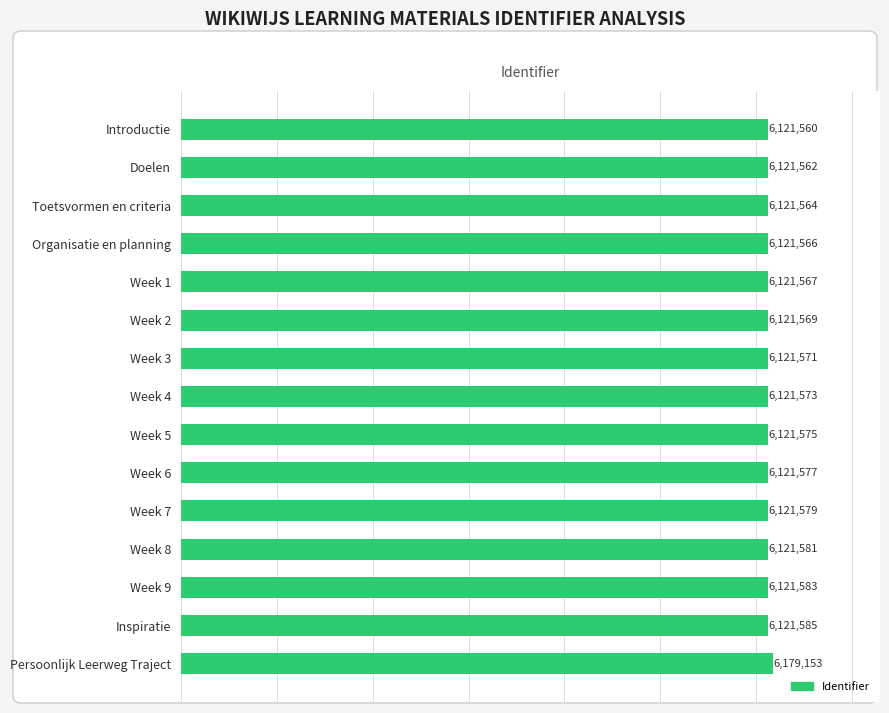

Reading top to bottom, what are all the values shown in this chart?

Introductie=6121560	Doelen=6121562	Toetsvormen en criteria=6121564	Organisatie en planning=6121566	Week 1=6121567	Week 2=6121569	Week 3=6121571	Week 4=6121573	Week 5=6121575	Week 6=6121577	Week 7=6121579	Week 8=6121581	Week 9=6121583	Inspiratie=6121585	Persoonlijk Leerweg Traject=6179153